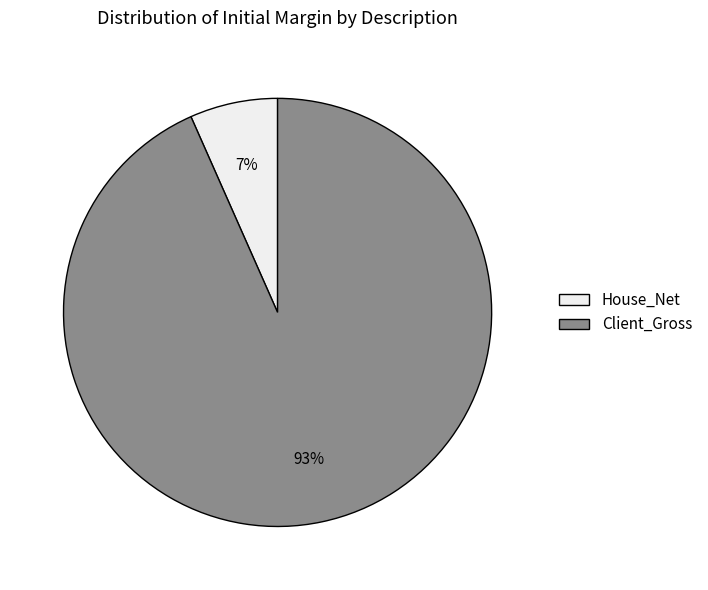

Combined, do Client_Gross and House_Net account for over 50%?

Yes